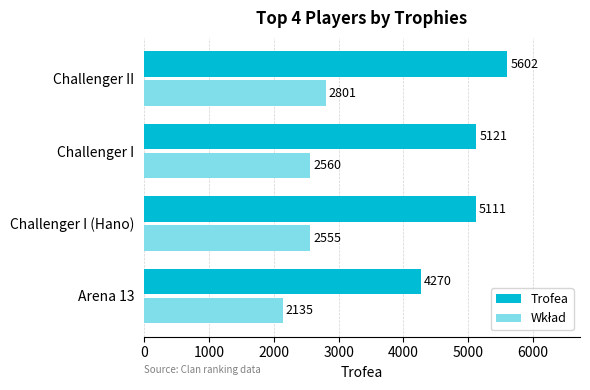

At which label is Trofea closest to 4936?

Challenger I (Hano)